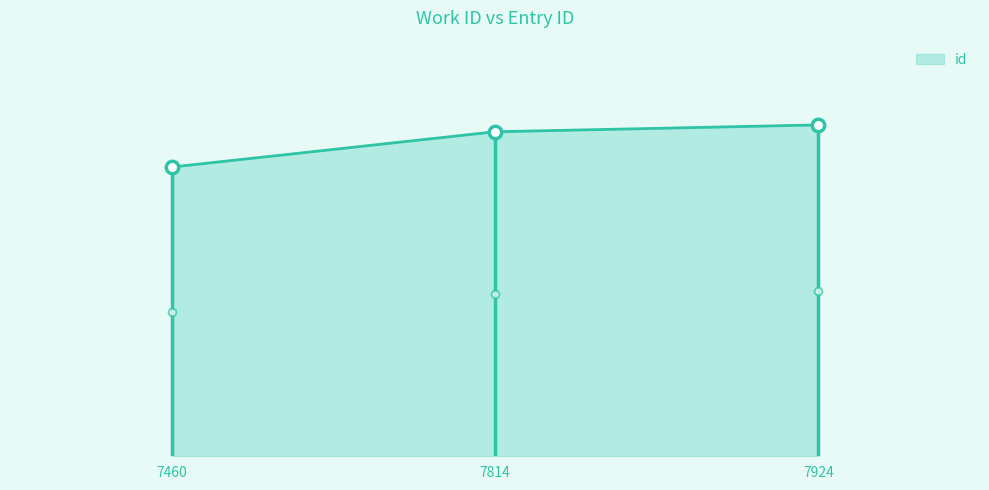

Between 7924 and 7460, which is larger?

7924